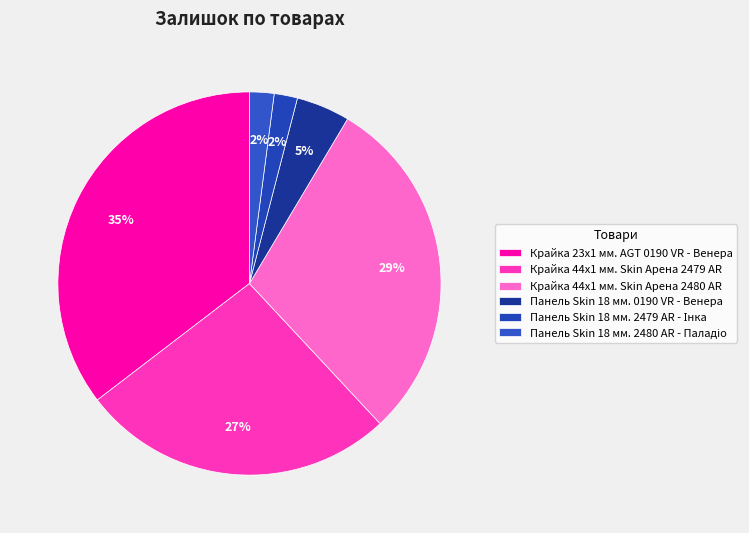

To the nearest percent, what is the average slice percentage?

17%